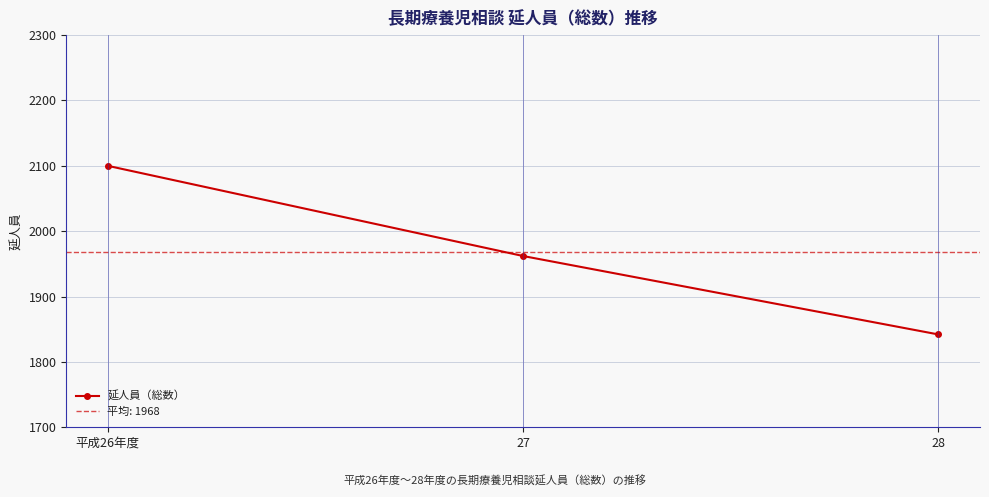

Which label corresponds to the largest value in the chart?

平成26年度